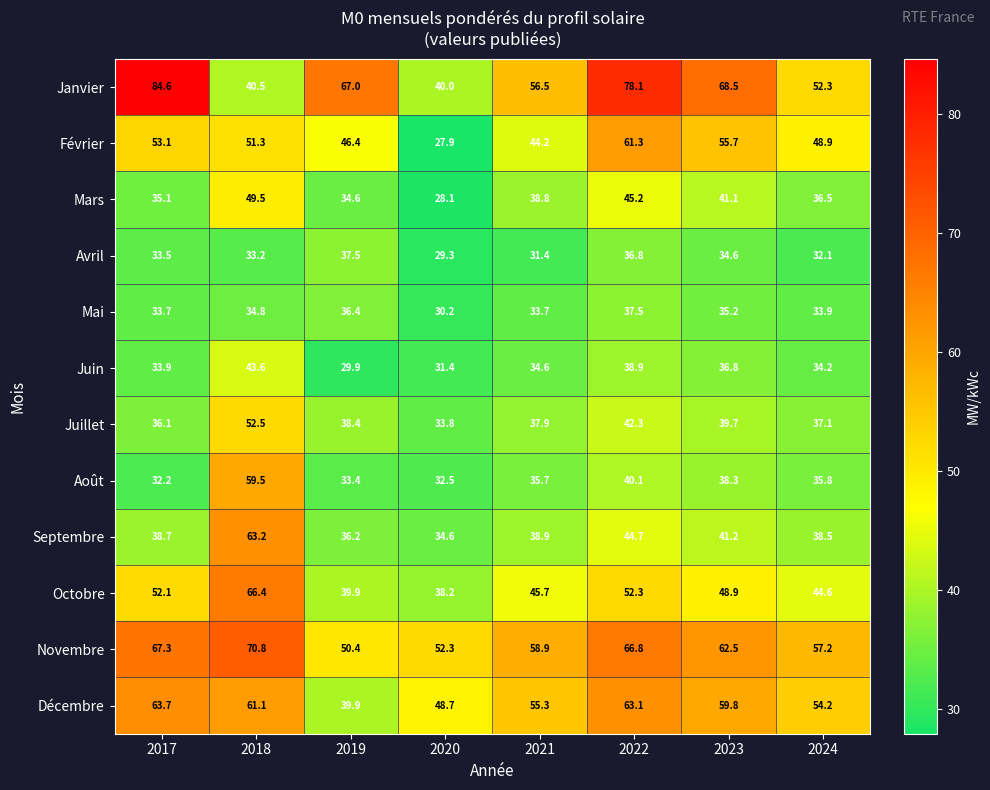

At which category is the sum across all series the highest?

2018